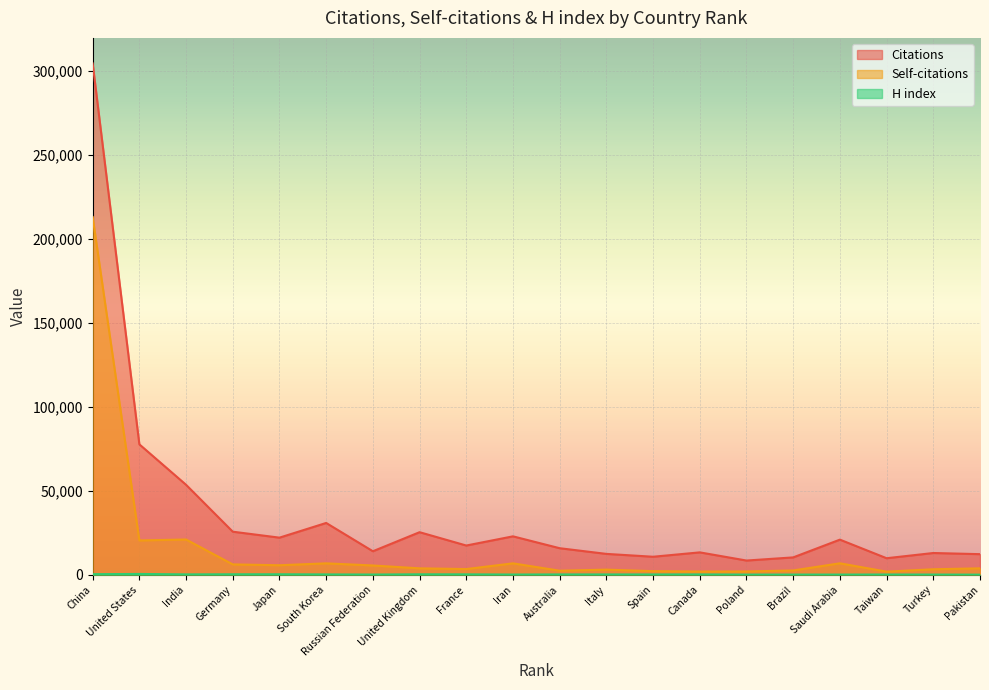

Where is Citations nearest to the value 156556?

United States